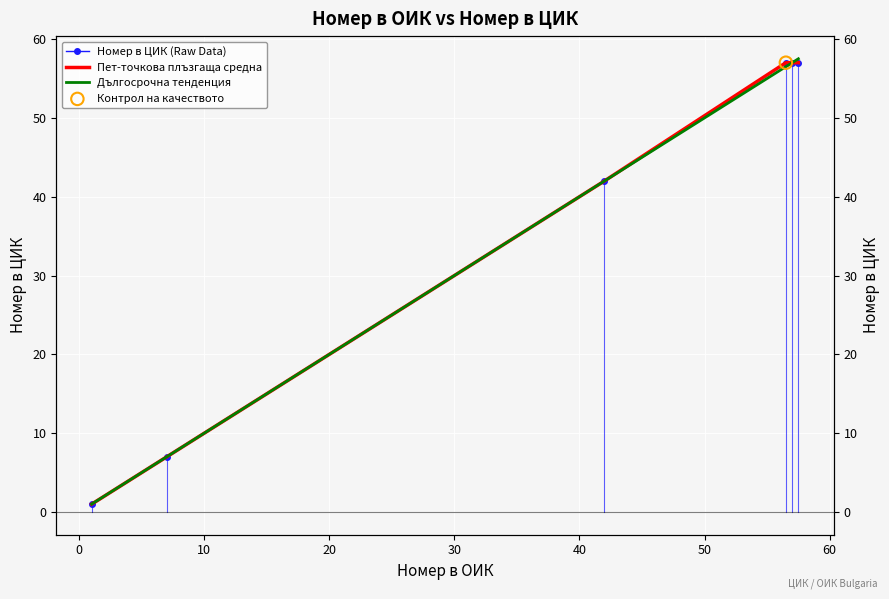

What is the ratio of the value at 42 to the value at 57?

0.7